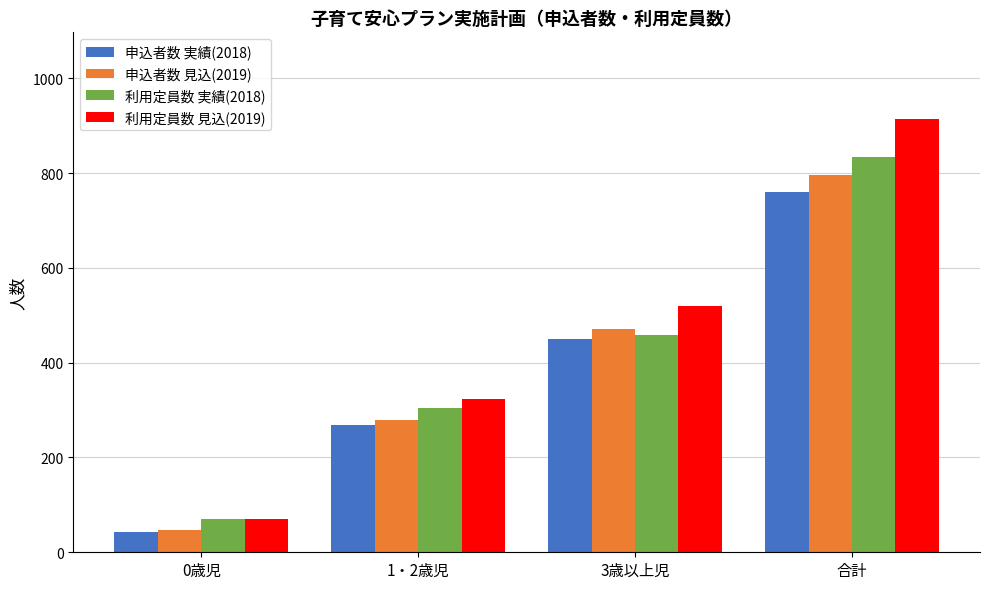

Reading left to right, list all the values displayed in this chart.

申込者数 実績(2018): 0歳児=42	1・2歳児=268	3歳以上児=449	合計=759
申込者数 見込(2019): 0歳児=48	1・2歳児=278	3歳以上児=470	合計=796
利用定員数 実績(2018): 0歳児=70	1・2歳児=304	3歳以上児=459	合計=833
利用定員数 見込(2019): 0歳児=71	1・2歳児=324	3歳以上児=519	合計=914